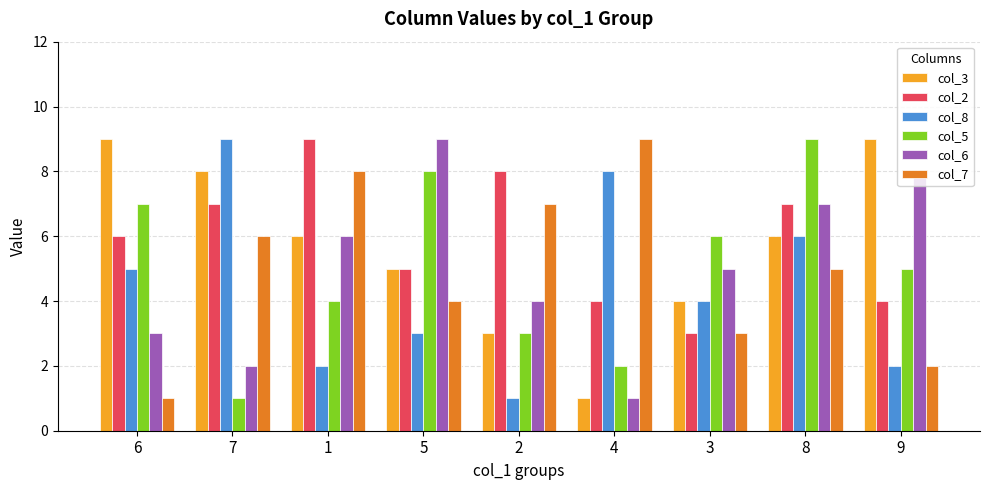

Between 6 and 9, which series saw the biggest shift?

col_6